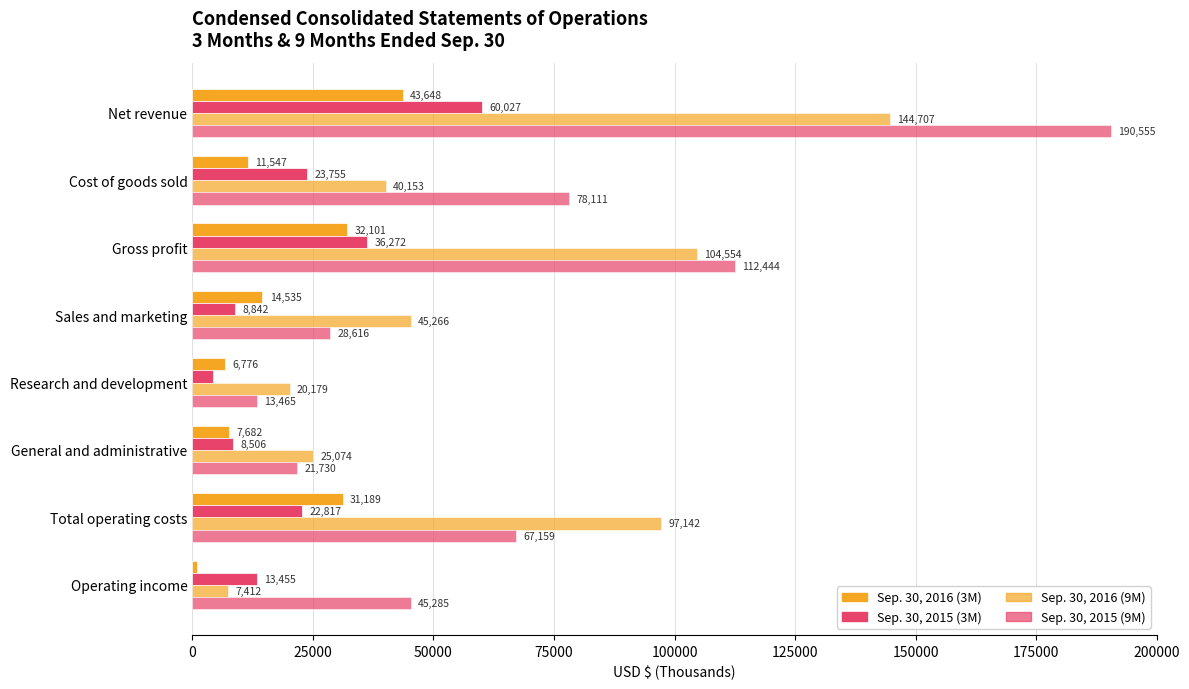

What is the difference between the maximum and minimum values in the Sep. 30, 2016 (9M) series?

137295